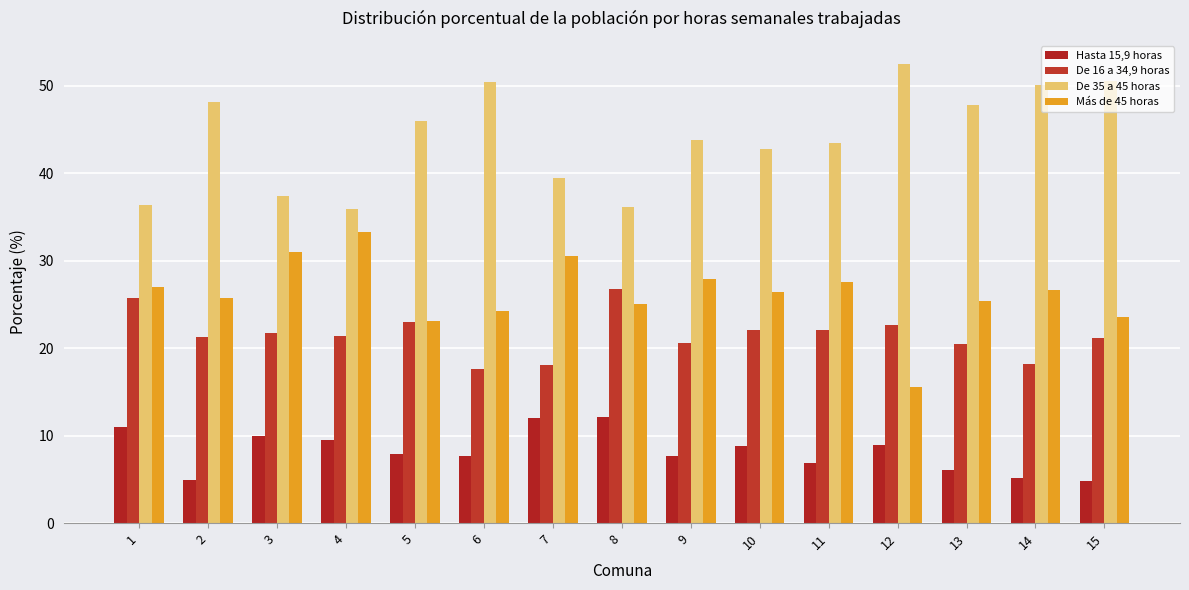

What is the smallest value displayed?

4.8